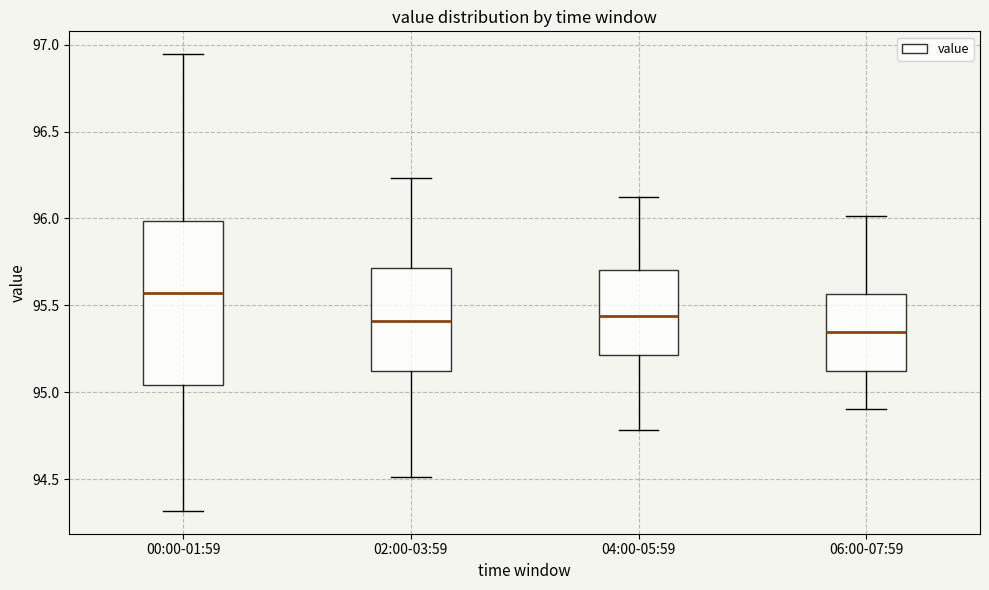

Reading left to right, read every box against the y-axis: the position of its median line, the range the box covers, and the ends of its whiskers. The values are not printed on the chart, so give them approximately, as read against the axis.

00:00-01:59: median 95.55, box 95.05 to 96.00, whiskers 94.30 to 96.95
02:00-03:59: median 95.40, box 95.10 to 95.70, whiskers 94.50 to 96.25
04:00-05:59: median 95.45, box 95.20 to 95.70, whiskers 94.80 to 96.10
06:00-07:59: median 95.35, box 95.10 to 95.55, whiskers 94.90 to 96.00